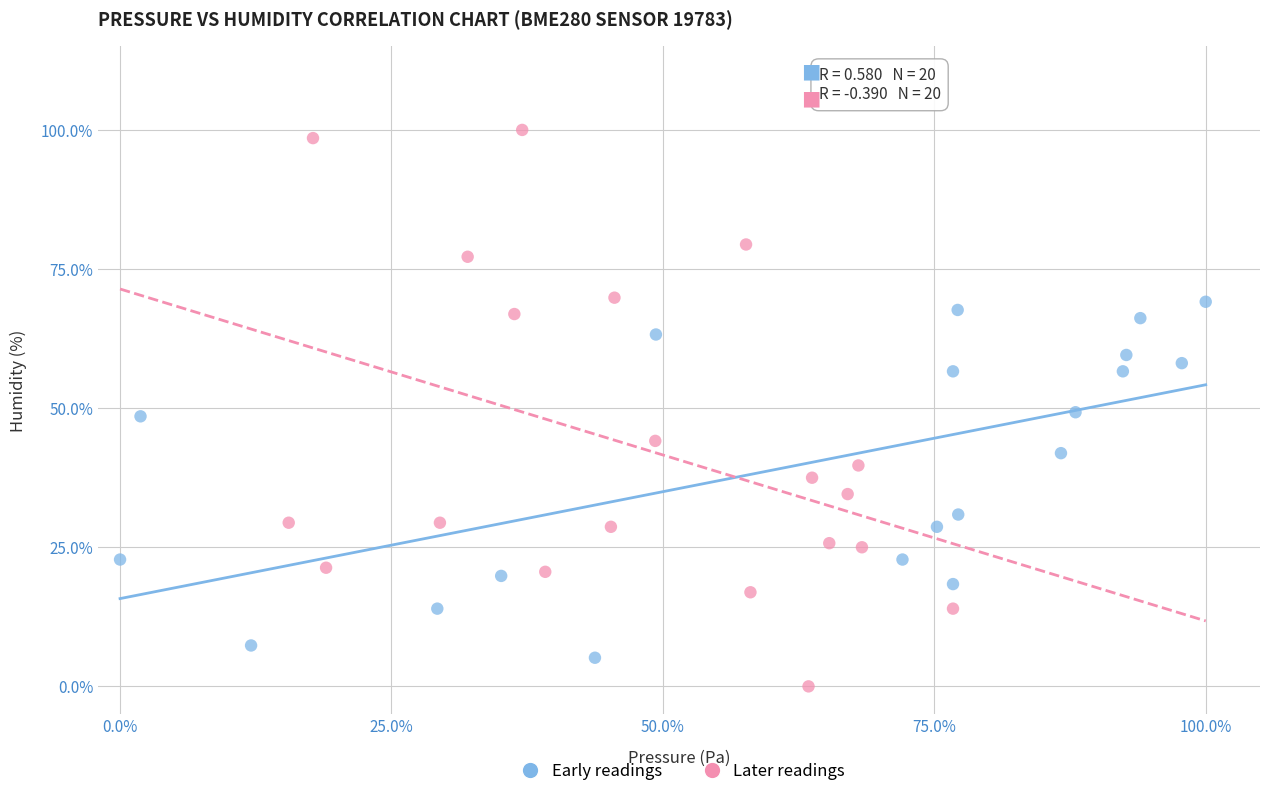

Which series reaches the maximum Y coordinate?

Later readings